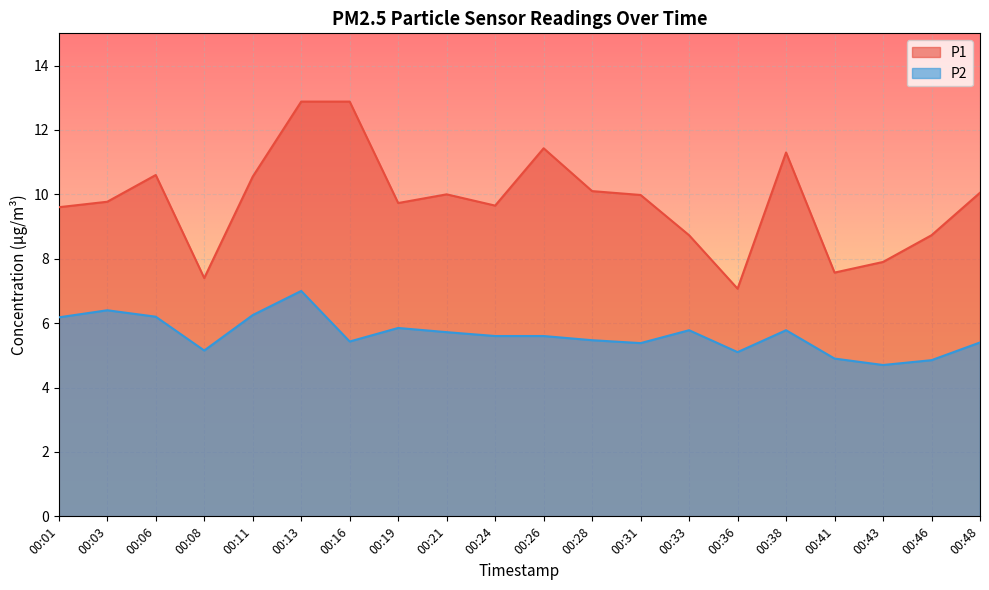

What is the average value of the P2 series?

5.6